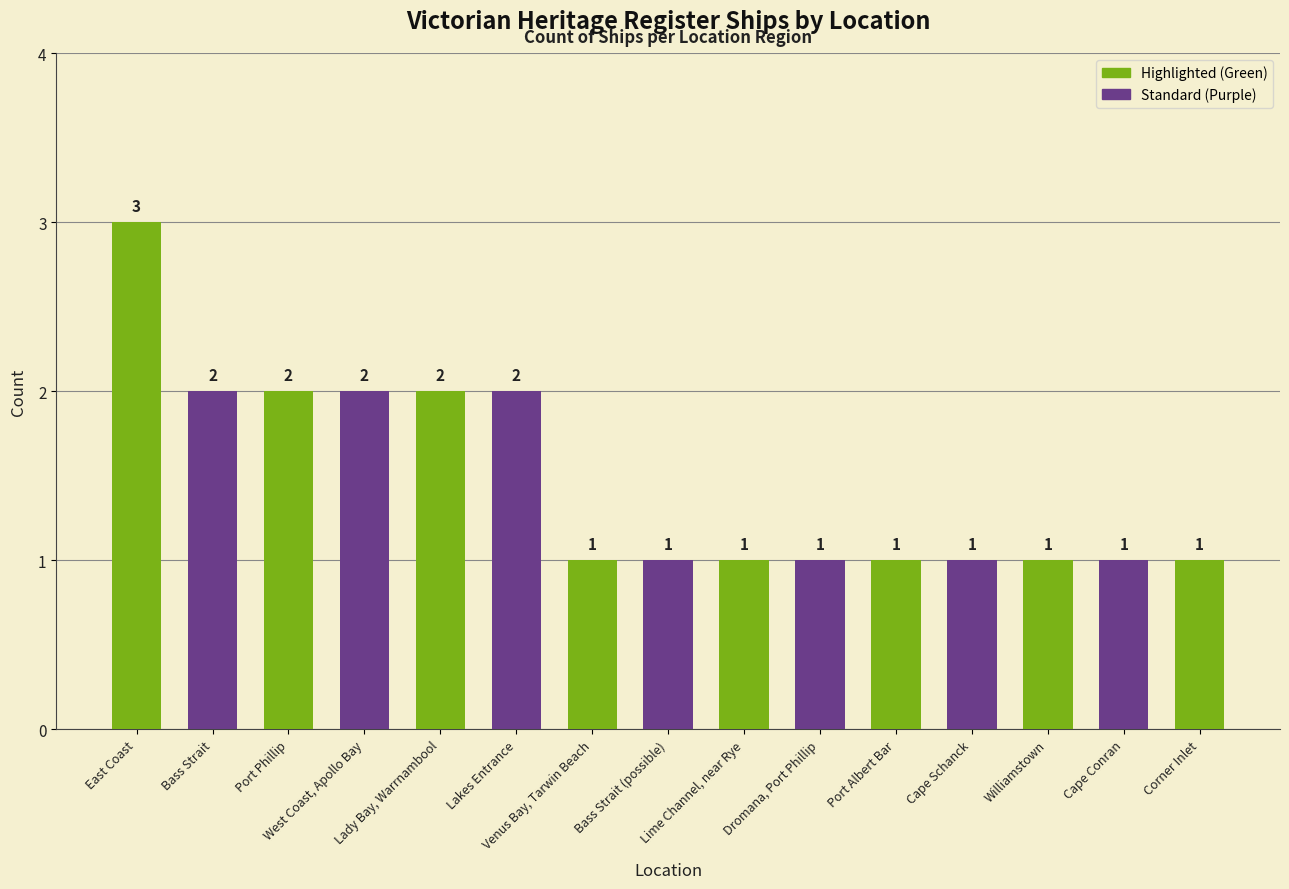

Count the values in the range 1 to 2.

14